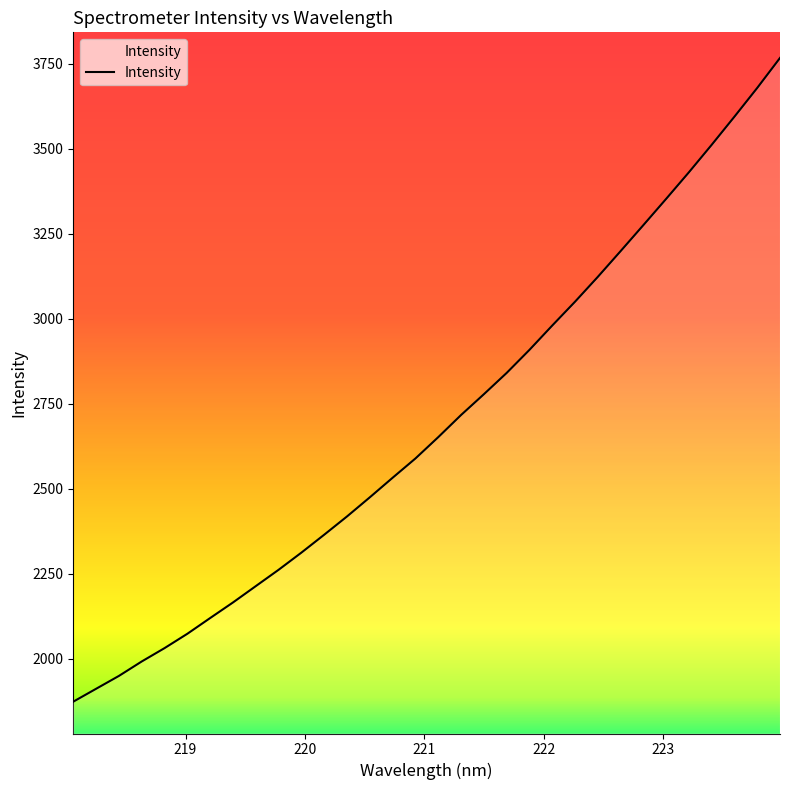

What is the minimum value shown in the chart?

1873.2